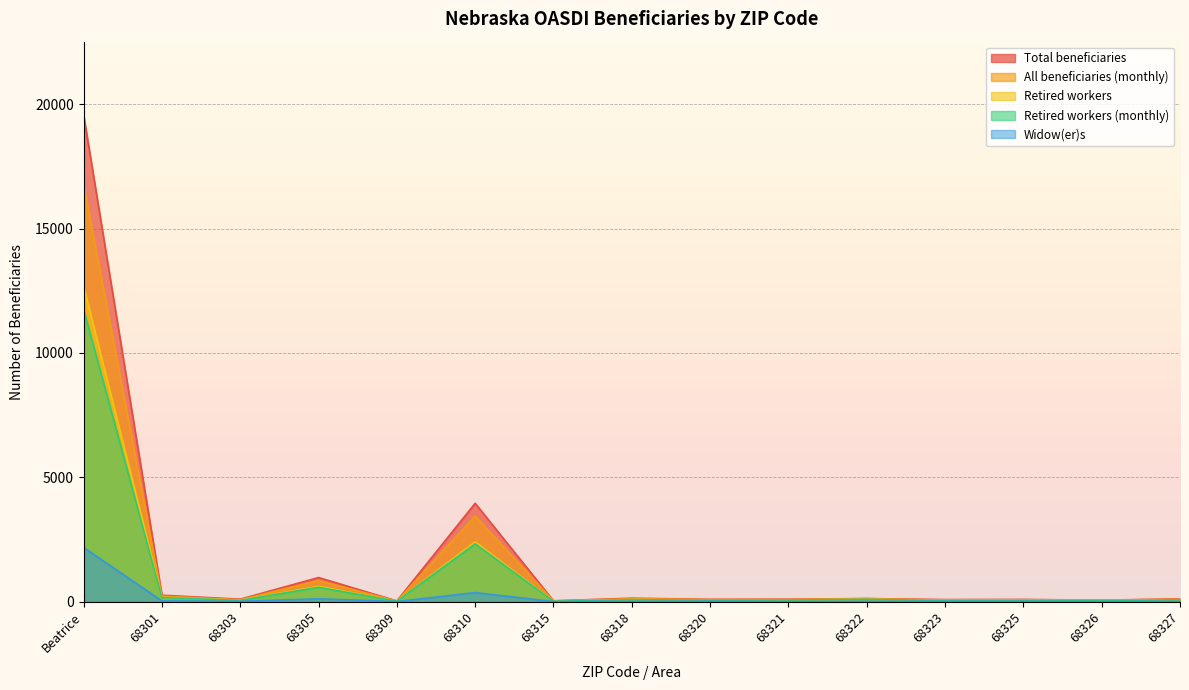

True or false: Widow(er)s and Retired workers cross at least once.

False